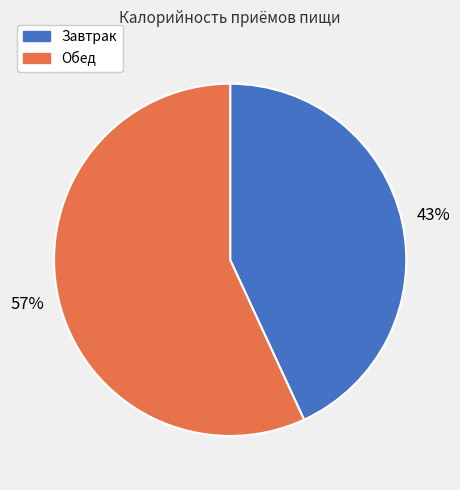

How many segments does this pie chart have?

2